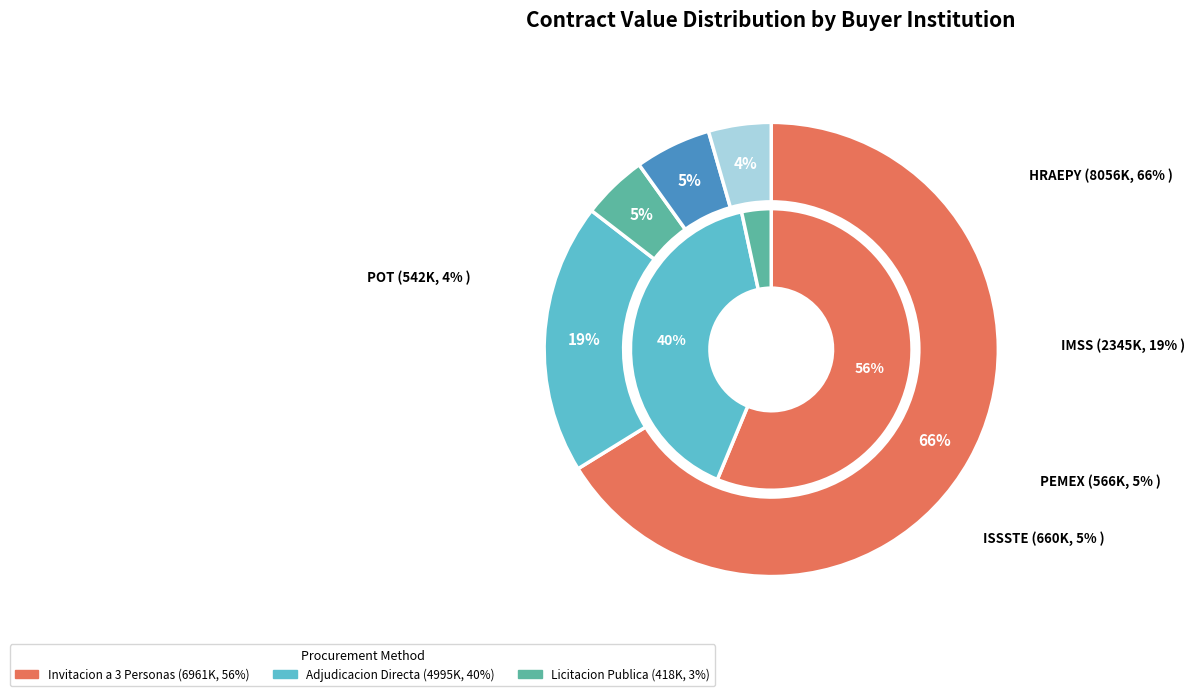

Is there any slice that represents more than half of the pie?

No